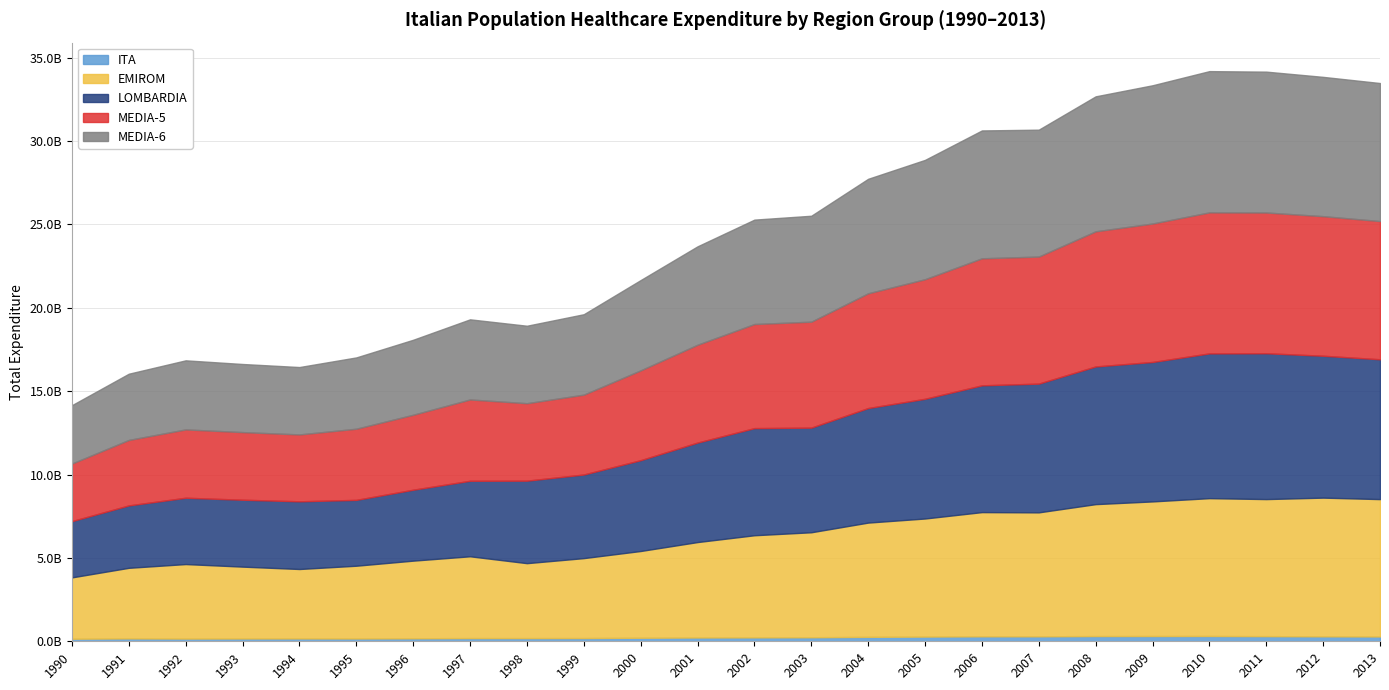

Which series has the widest spread of values?

LOMBARDIA